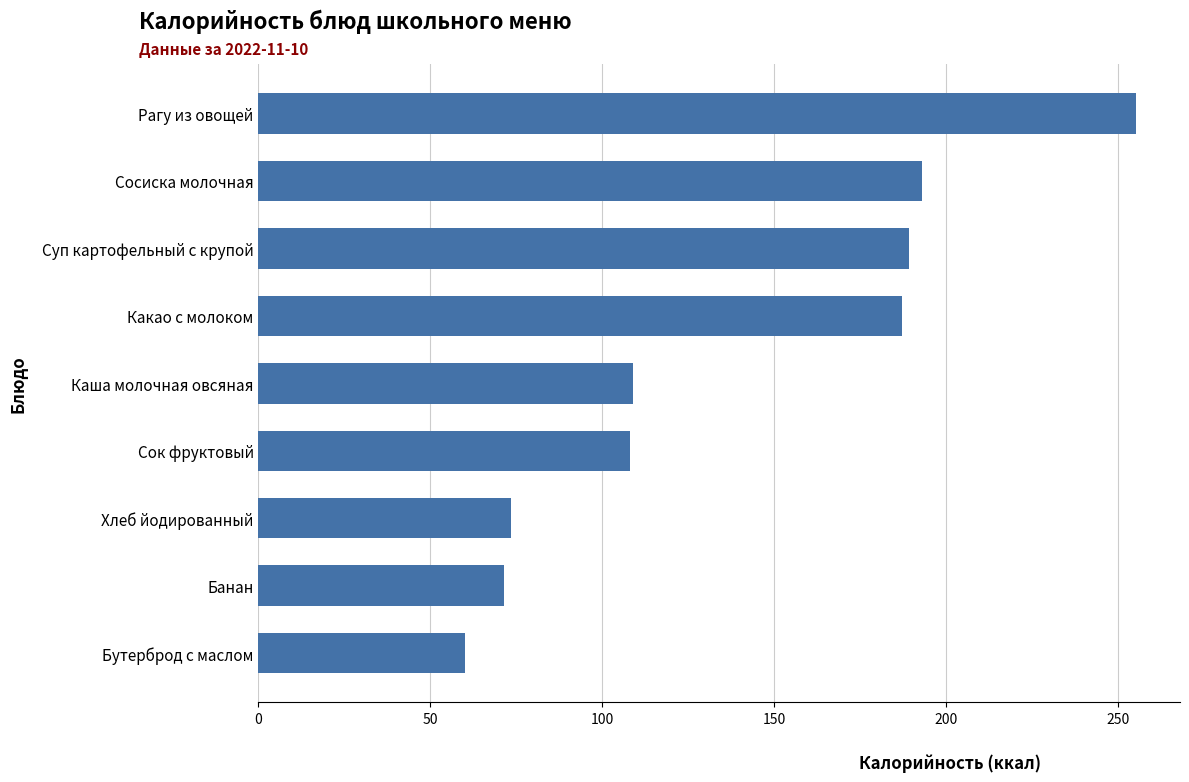

Where is the data nearest to the value 157?

Какао с молоком